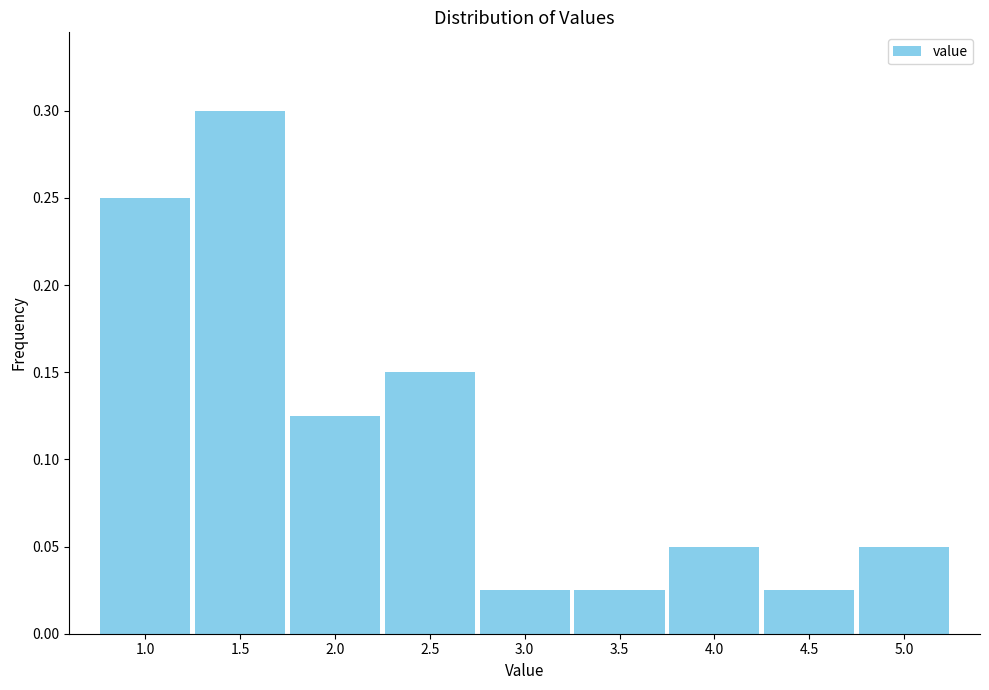

What is the label of the 5th bar from the right?

3.0